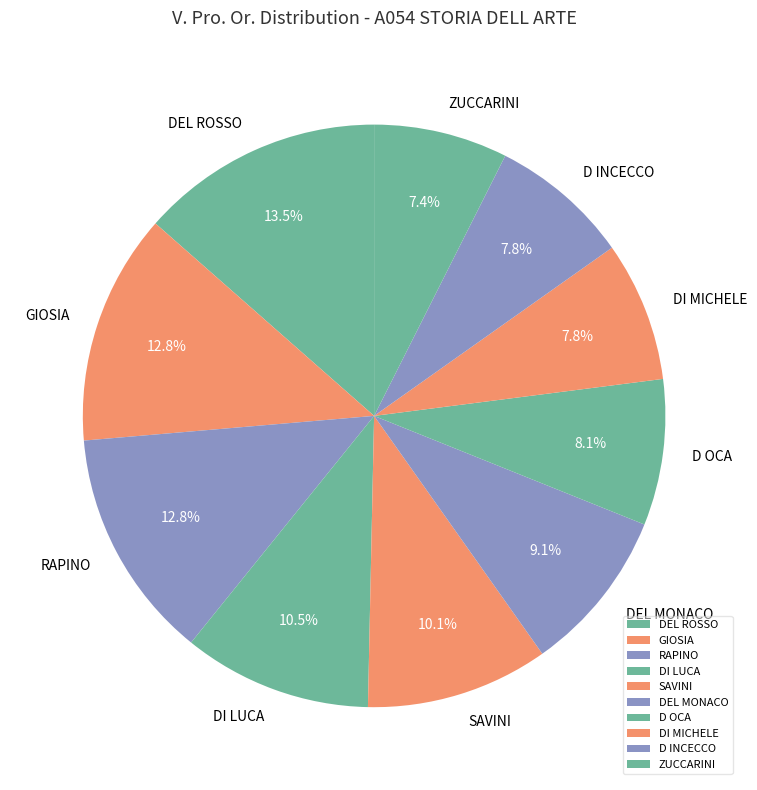

Is there a majority slice in this chart?

No